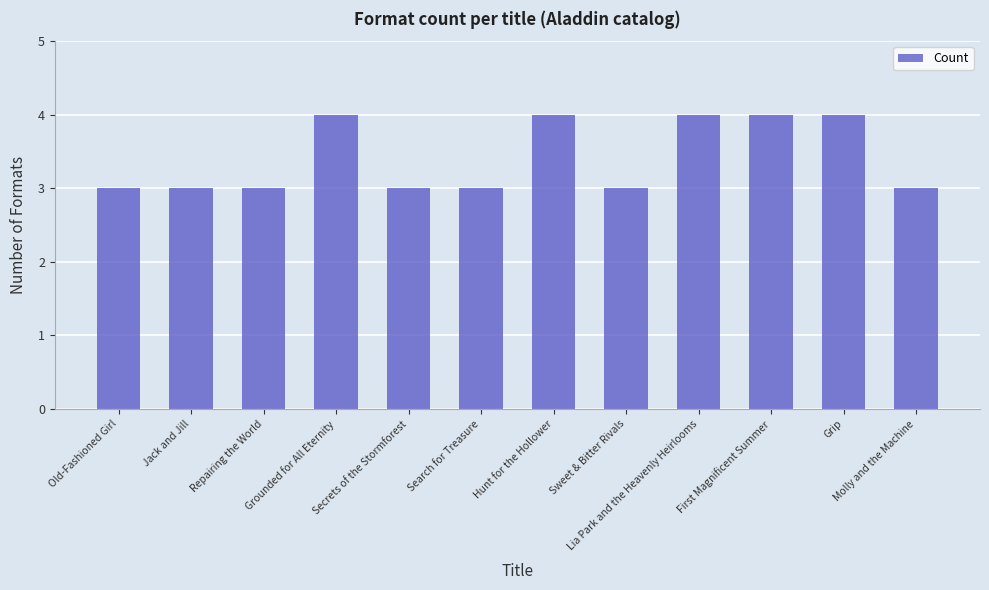

How many distinct data groups are displayed?

1